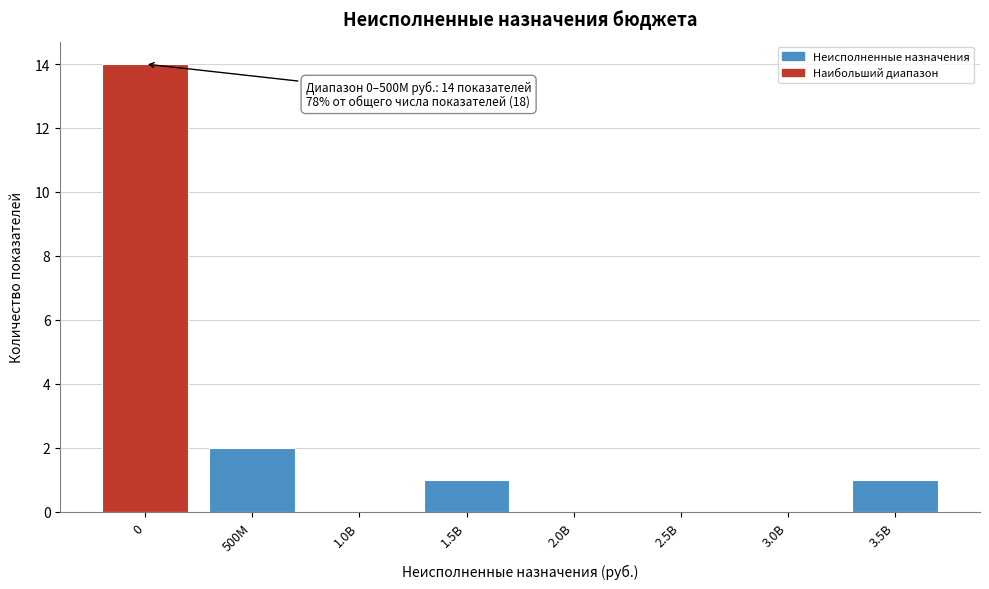

Reading right to left, list all the values displayed in this chart.

3.5B=1	3.0B=0	2.5B=0	2.0B=0	1.5B=1	1.0B=0	500M=2	0=14